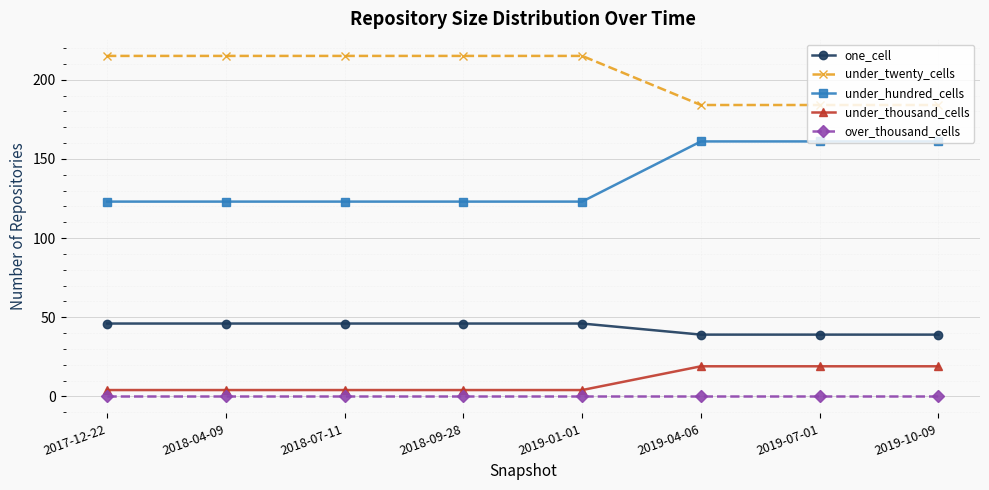

Is this an area chart (filled region under the line)?

No